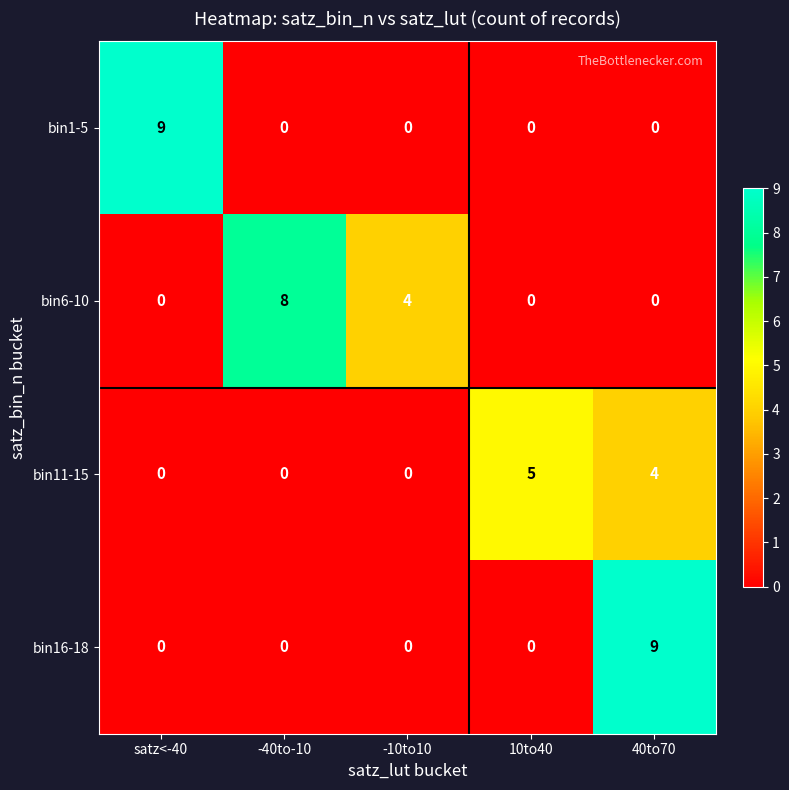

Reading left to right, transcribe all the data shown in this chart.

bin1-5: satz<-40=9	-40to-10=0	-10to10=0	10to40=0	40to70=0
bin6-10: satz<-40=0	-40to-10=8	-10to10=4	10to40=0	40to70=0
bin11-15: satz<-40=0	-40to-10=0	-10to10=0	10to40=5	40to70=4
bin16-18: satz<-40=0	-40to-10=0	-10to10=0	10to40=0	40to70=9